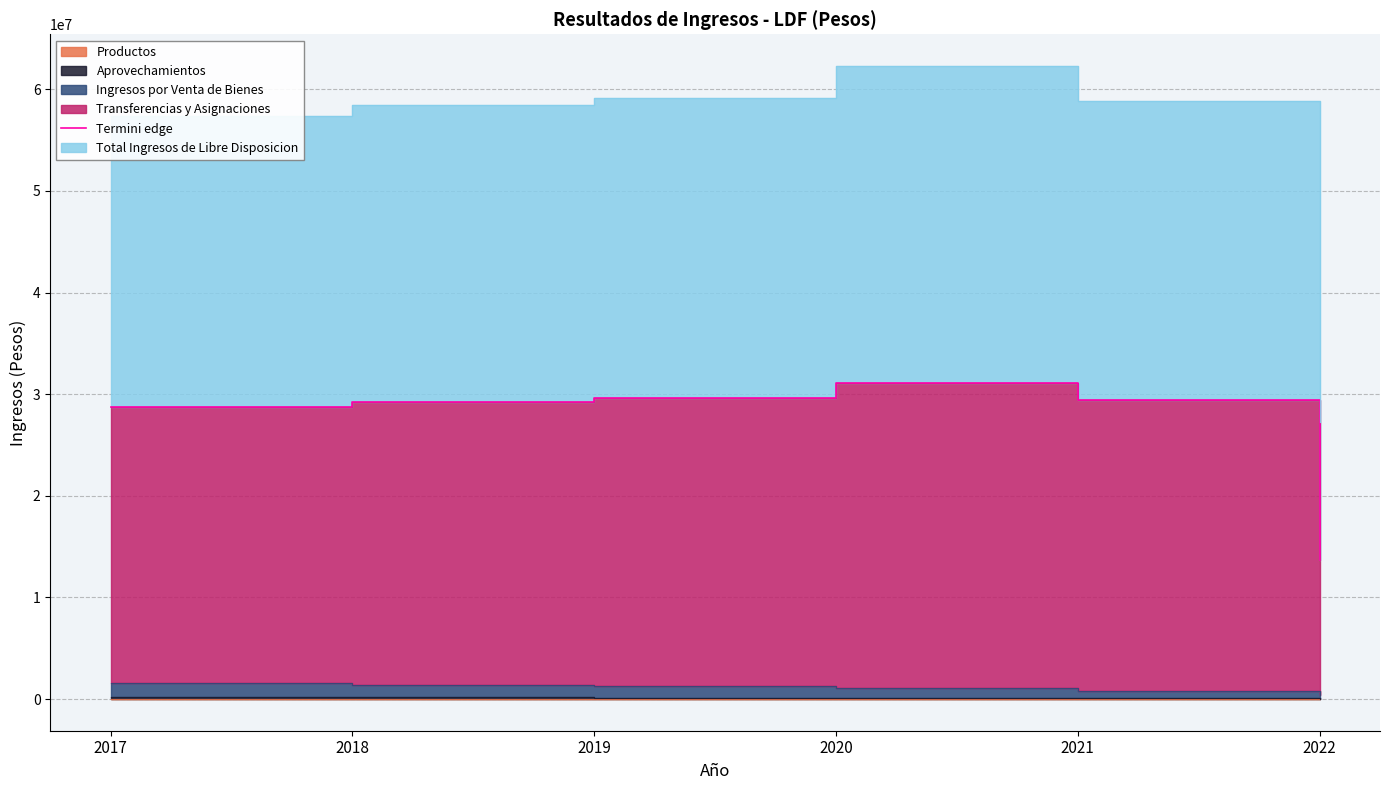

How many interior local peaks (higher than both neighbors) does the data have?

1